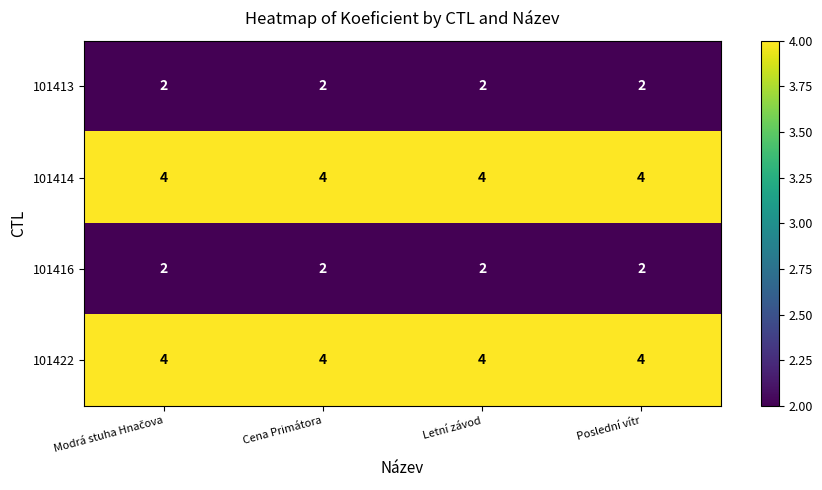

What is the average value of the 101422 series?

4